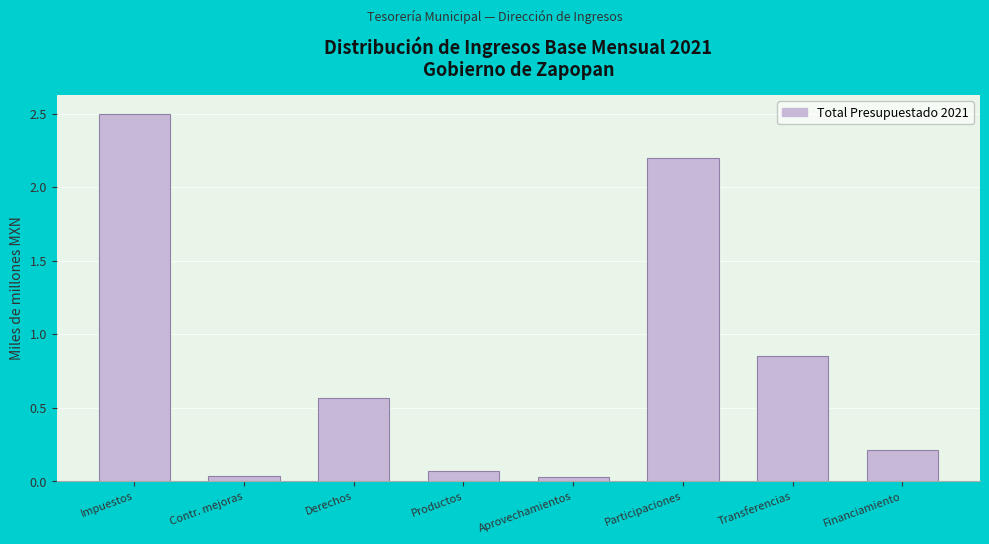

Which category has the highest value across all series?

Impuestos